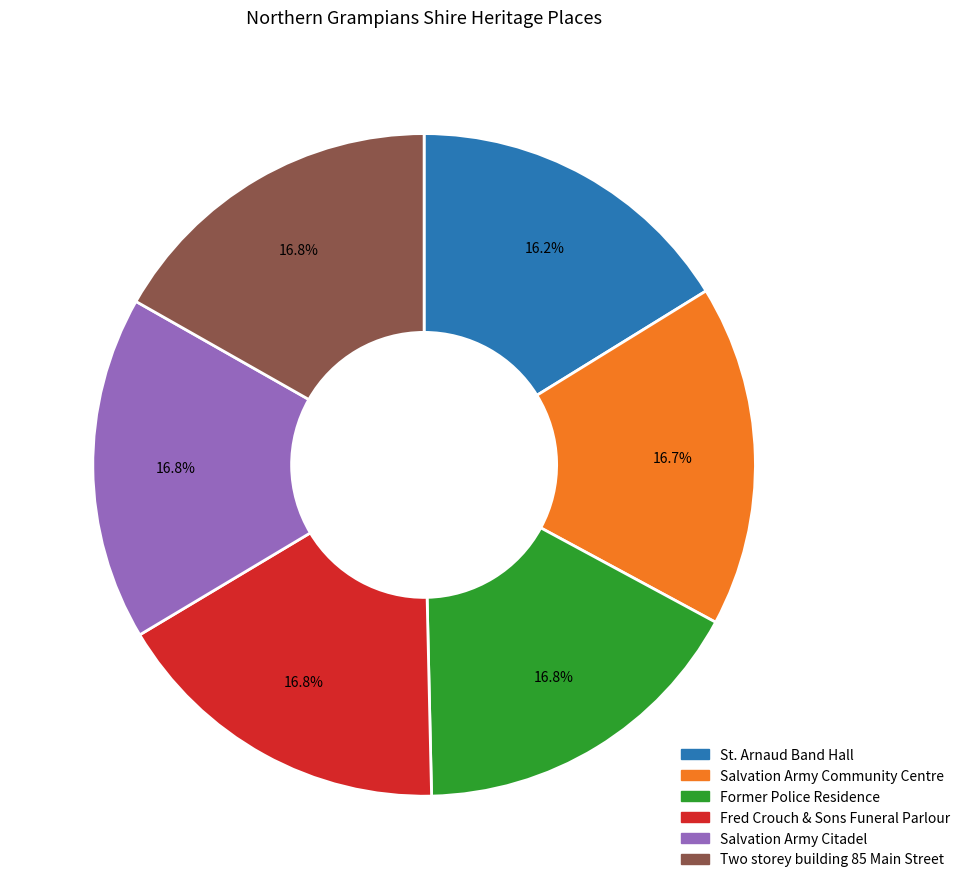

To the nearest percent, what is the difference between the largest and smallest slice percentages?

1%